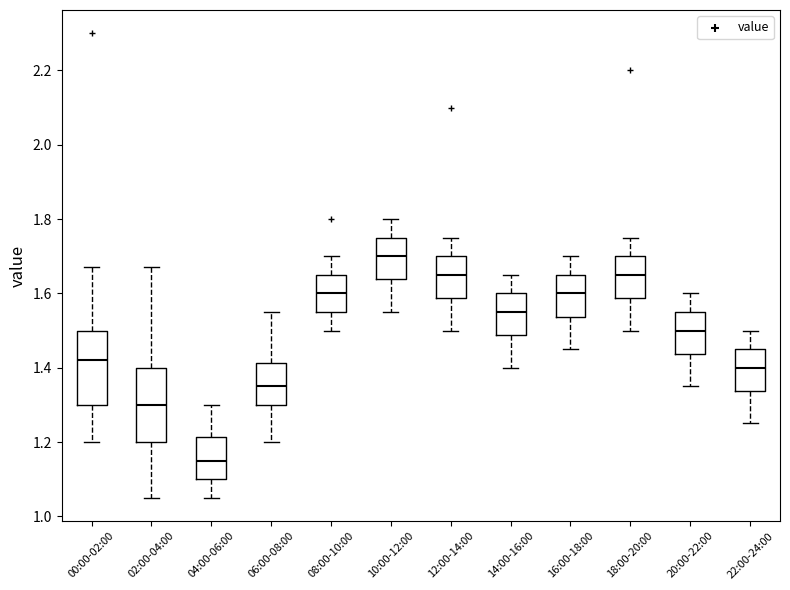

Where does the upper whisker of the box for 22:00-24:00 end on the y-axis? The values are not printed on the chart, so give them approximately, as read against the axis.

1.50